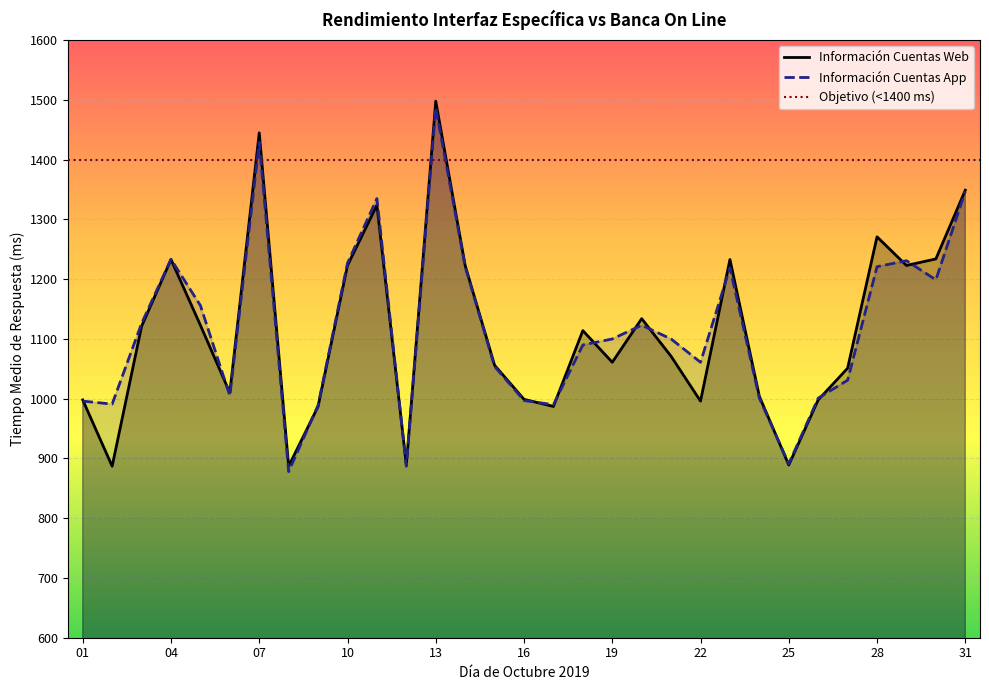

Reading left to right, extract all data points from this chart.

Información Cuentas Web: 01=998.0	02=887.0	03=1121.0	04=1233.0	05=1123.0	06=1010.0	07=1445.0	08=887.0	09=987.0	10=1223.0	11=1324.0	12=889.0	13=1498.0	14=1223.0	15=1056.0	16=999.0	17=987.0	18=1114.0	19=1061.0	20=1134.0	21=1071.0	22=996.0	23=1233.0	24=1004.0	25=889.0	26=998.0	27=1051.0	28=1271.0	29=1223.0	30=1234.0	31=1349.0
Información Cuentas App: 01=996.0	02=991.0	03=1126.0	04=1233.5	05=1156.0	06=1005.0	07=1429.0	08=878.0	09=989.0	10=1227.0	11=1335.0	12=887.0	13=1487.0	14=1221.0	15=1054.0	16=997.0	17=990.0	18=1090.0	19=1100.0	20=1123.0	21=1100.0	22=1061.0	23=1219.0	24=1001.0	25=891.0	26=1001.0	27=1031.0	28=1221.0	29=1231.0	30=1199.0	31=1347.0